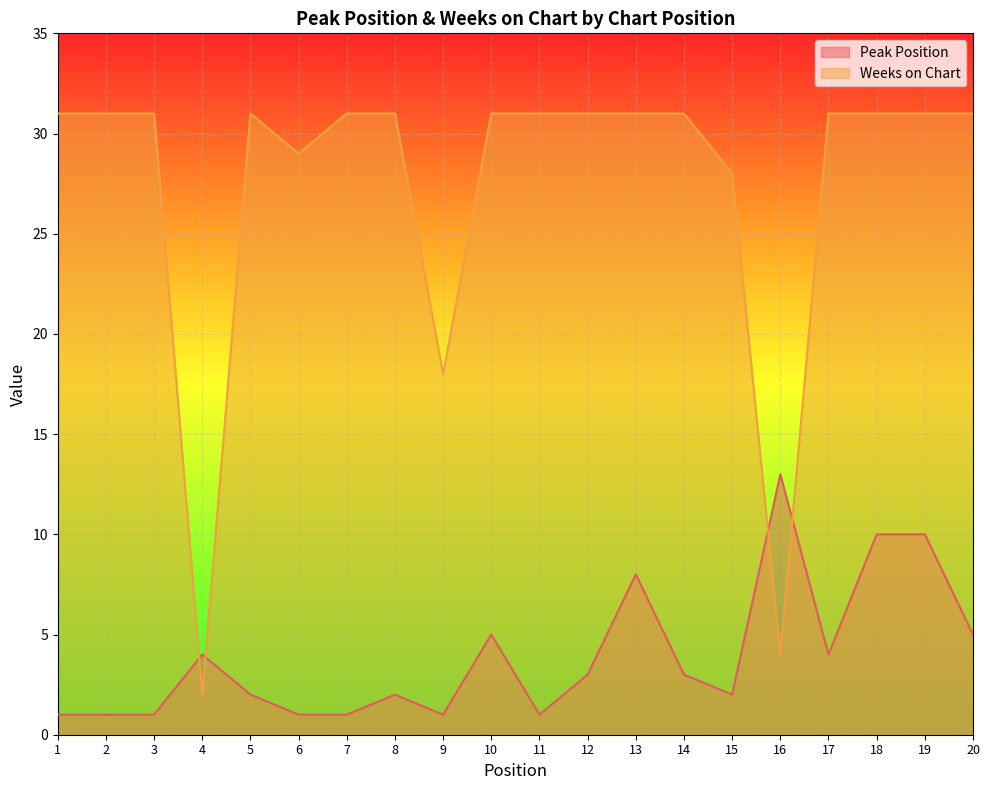

Which series has the widest spread of values?

Weeks on Chart